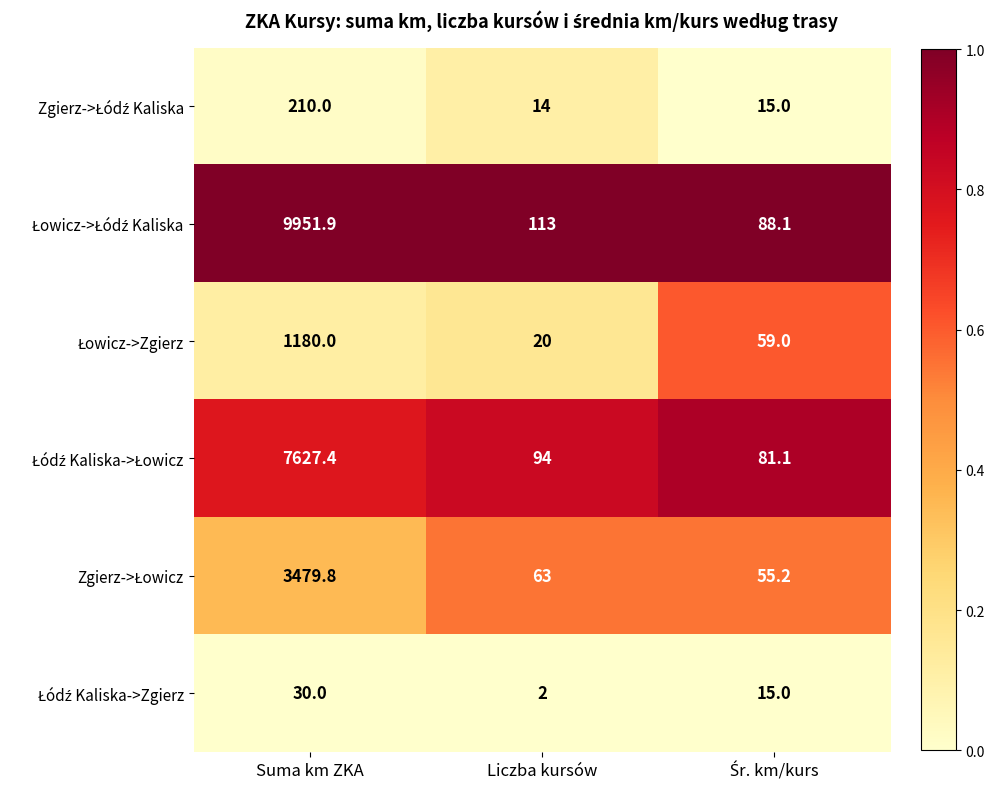

How many distinct data groups are displayed?

6